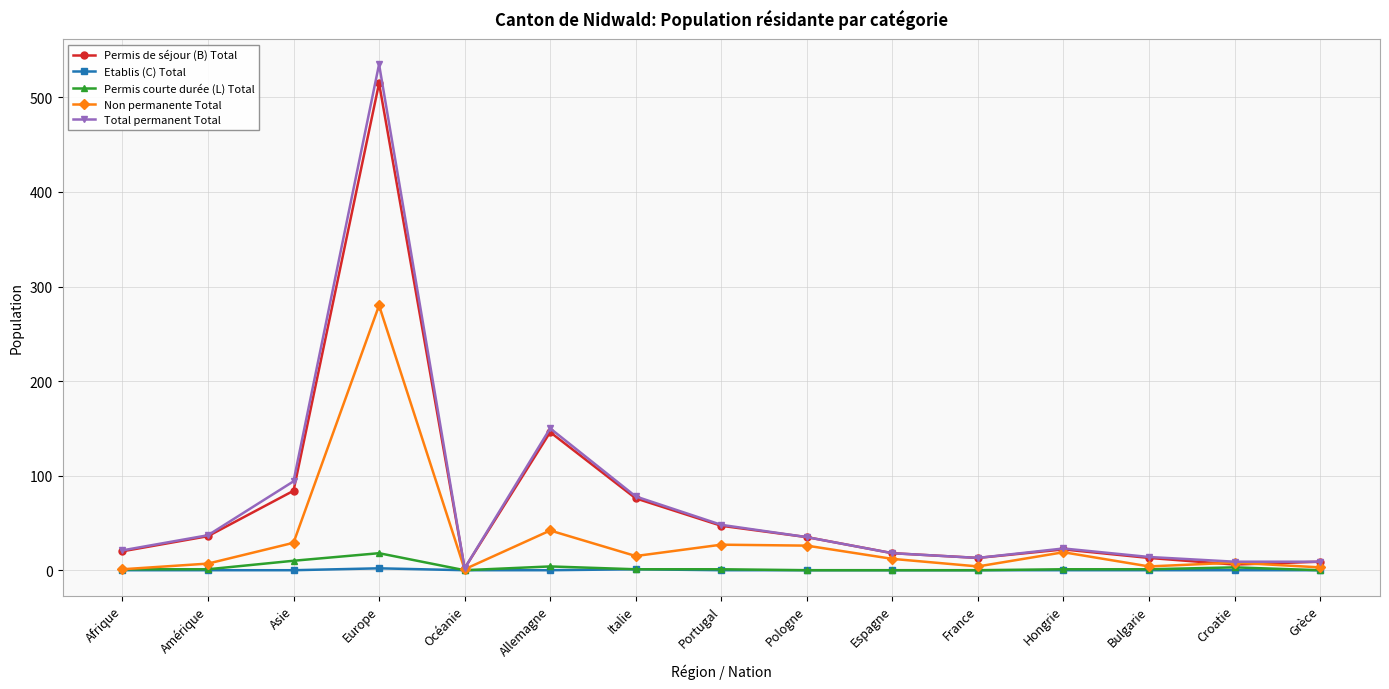

What is the average value of the Total permanent Total series?

72